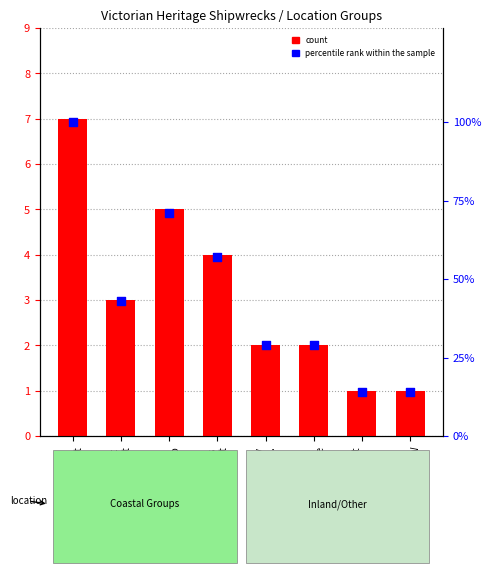

Which series reaches the minimum Y coordinate?

count